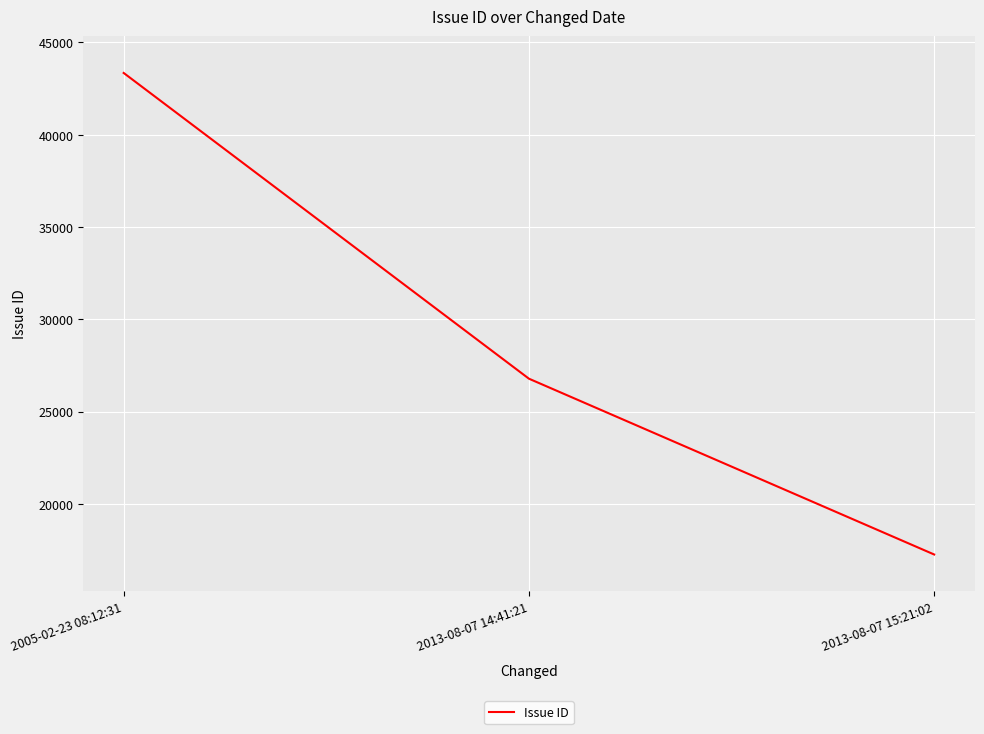

What is the difference between the maximum and minimum values?

26094